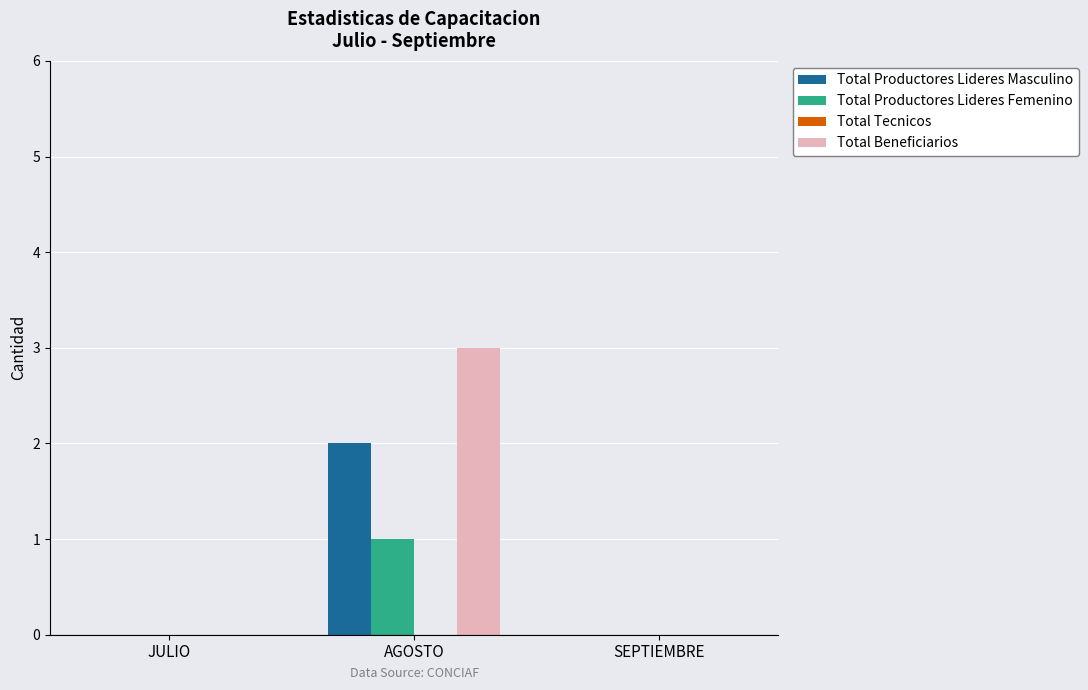

Is it true that Total Productores Lideres Masculino equals -1 at SEPTIEMBRE?

False